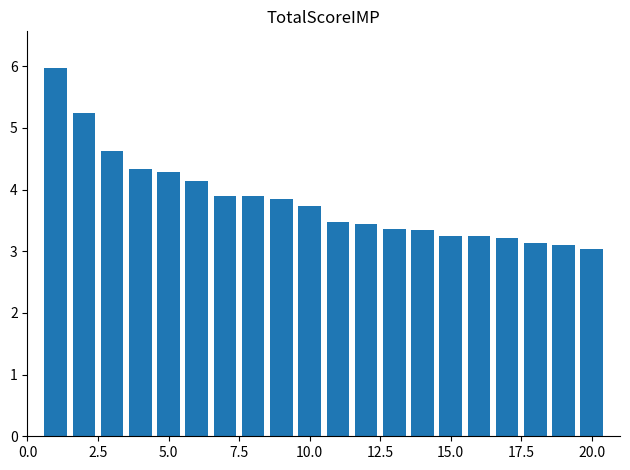

What is the minimum value shown in the chart?

3.0